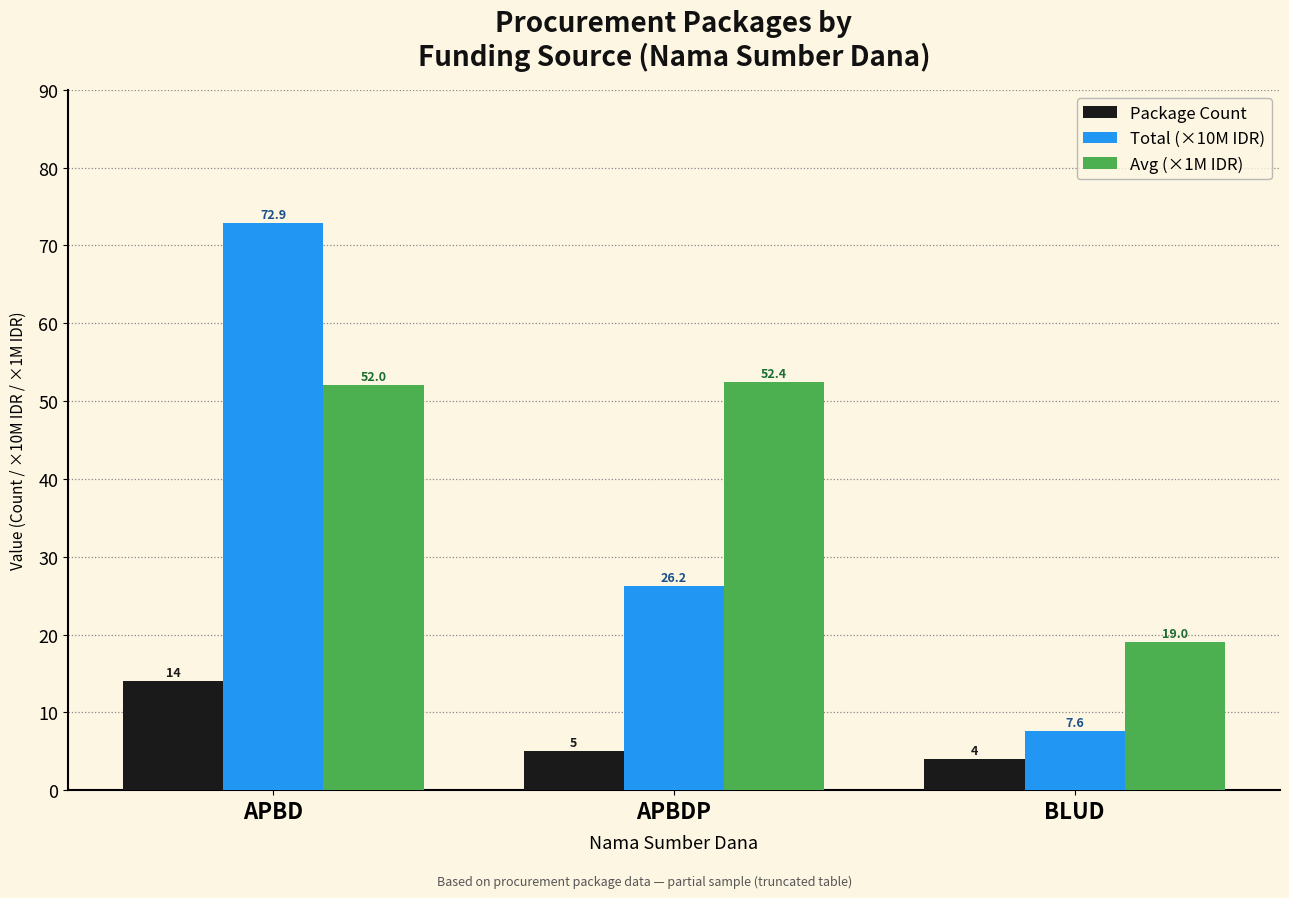

Is the value of Package Count at APBDP greater than the value of Total (×10M IDR) at BLUD?

No